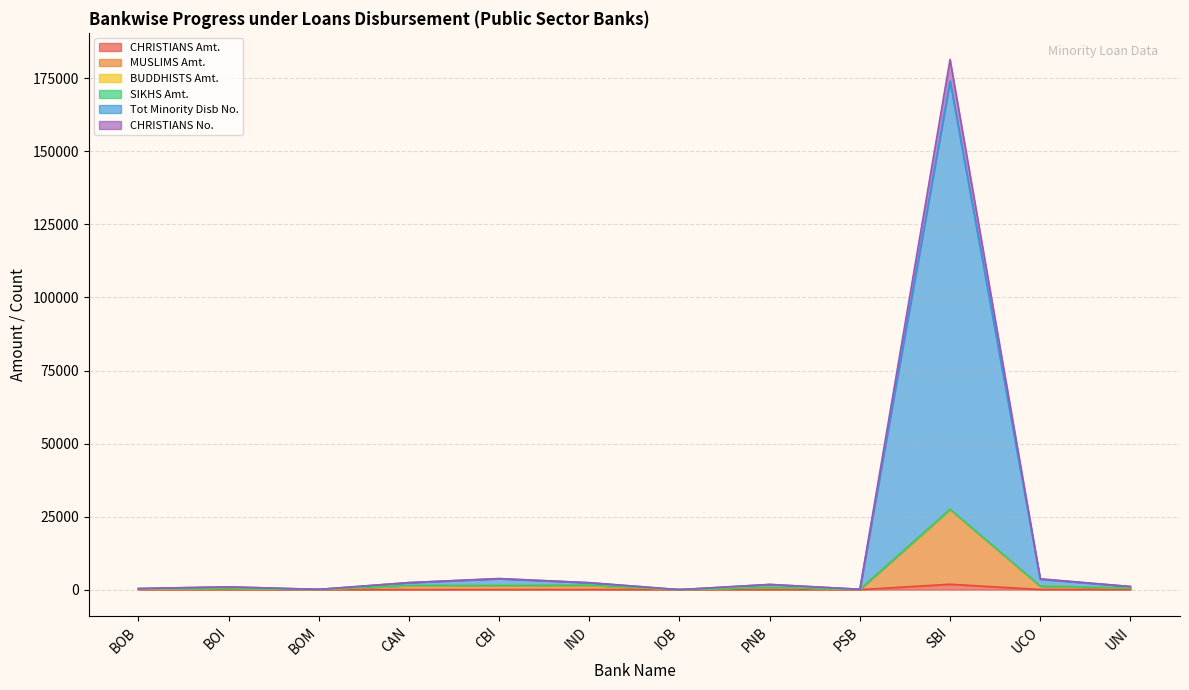

What is the sum of all CHRISTIANS No. values?

190513.8